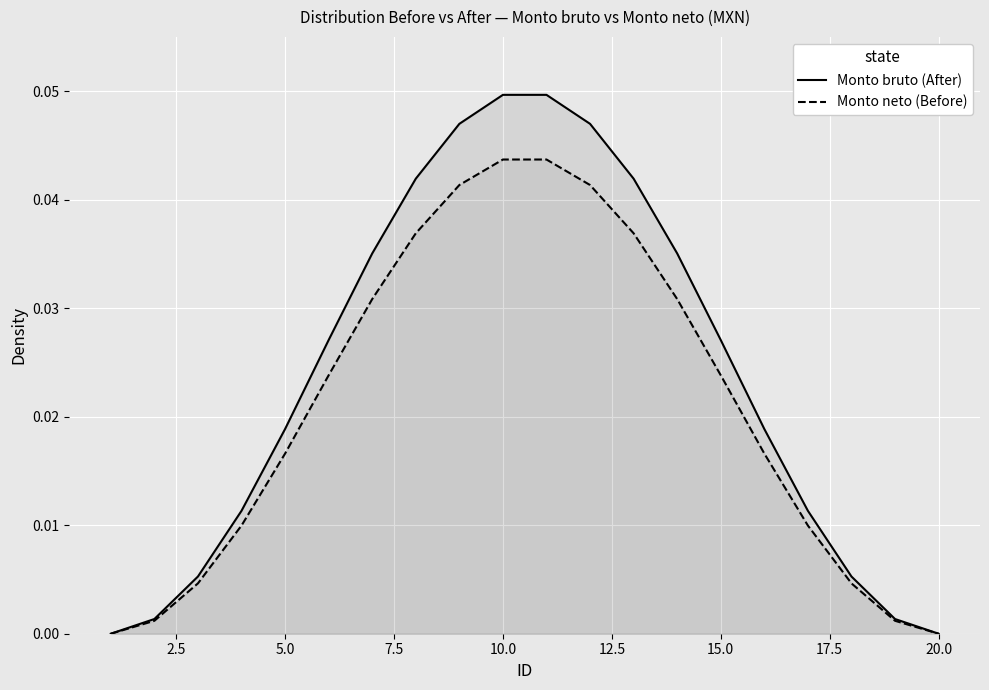

True or false: Monto neto (Before) and Monto bruto (After) intersect in this chart.

False